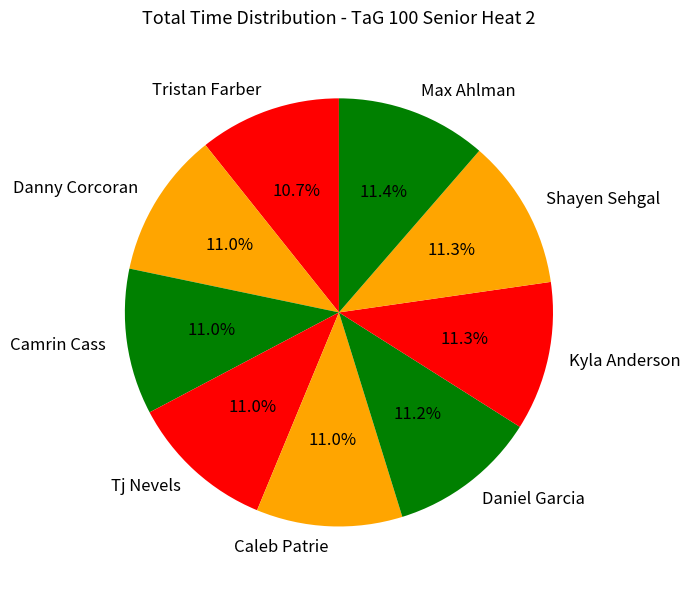

Approximately how many times larger is the value at Danny Corcoran compared to Daniel Garcia?

1.0